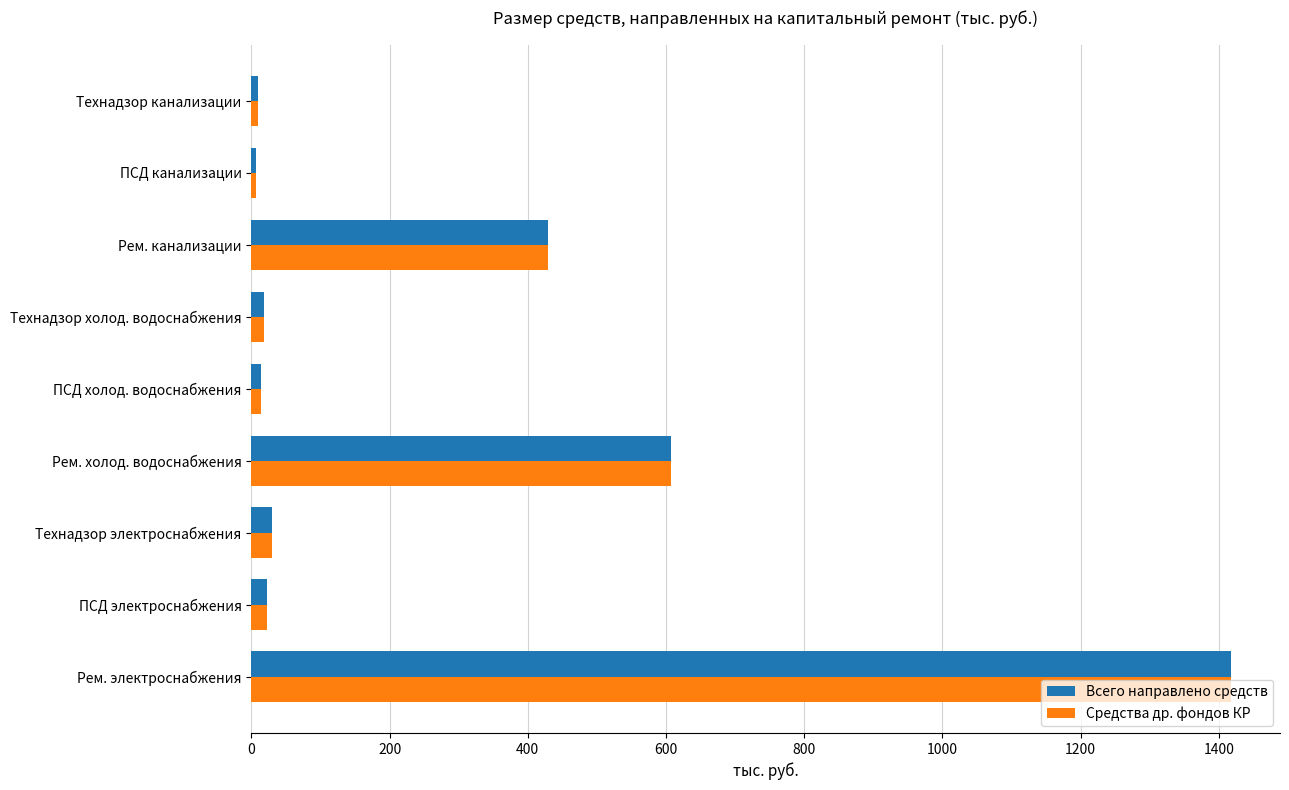

What is the maximum value shown in the chart?

1417.6